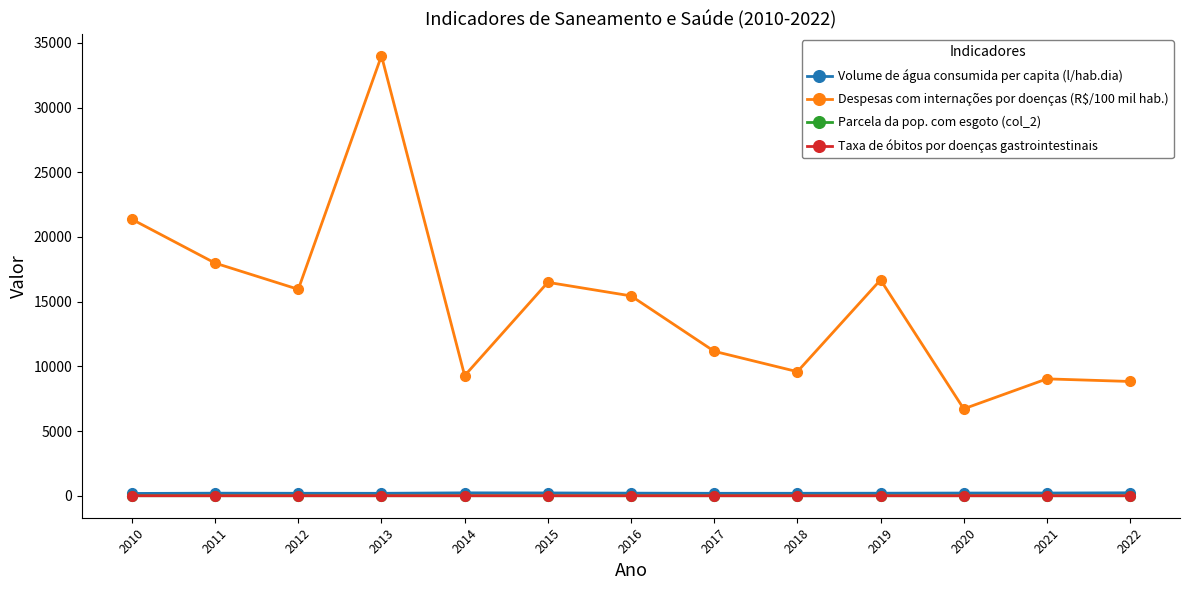

The value of Taxa de óbitos por doenças gastrointestinais at 2020 is 0.0. True or false?

True